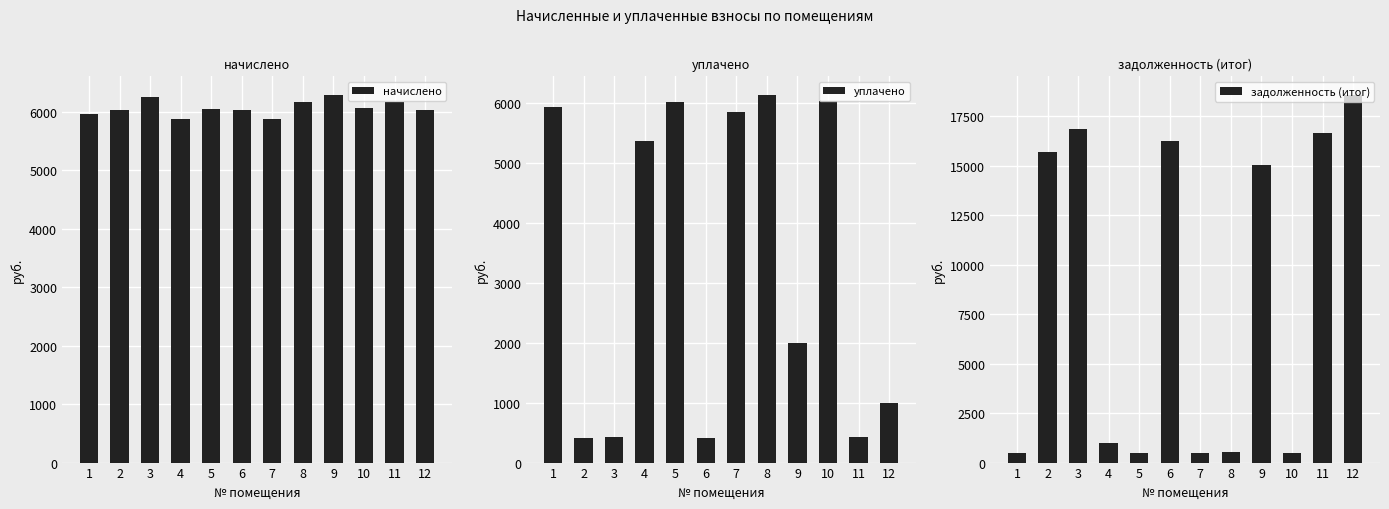

Which series changed the most between 9 and 10?

задолженность (итог)